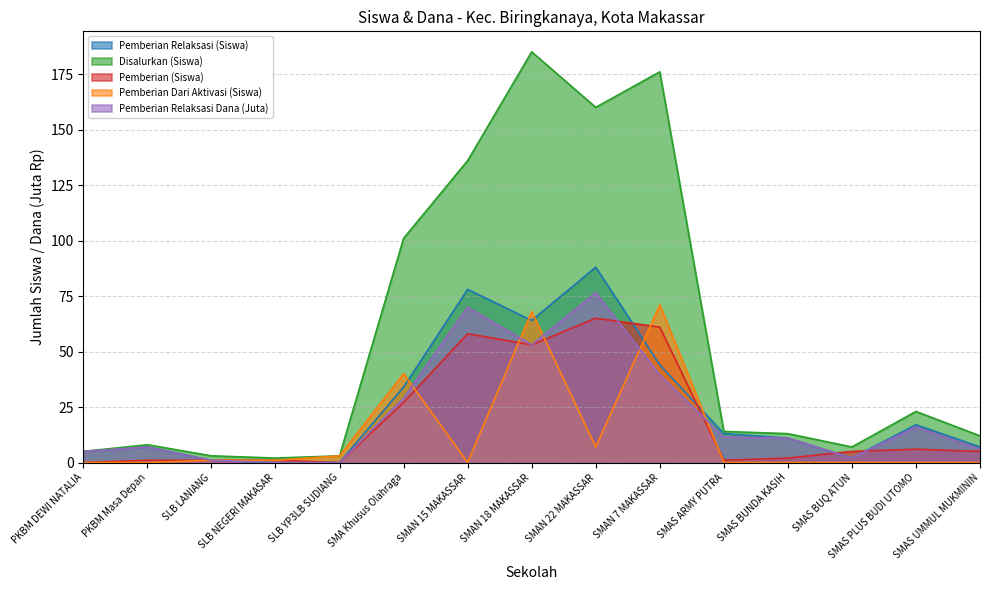

Rank the series by their maximum value, from highest to lowest.

Disalurkan (Siswa), Pemberian Relaksasi (Siswa), Pemberian Relaksasi Dana (Juta), Pemberian Dari Aktivasi (Siswa), Pemberian (Siswa)